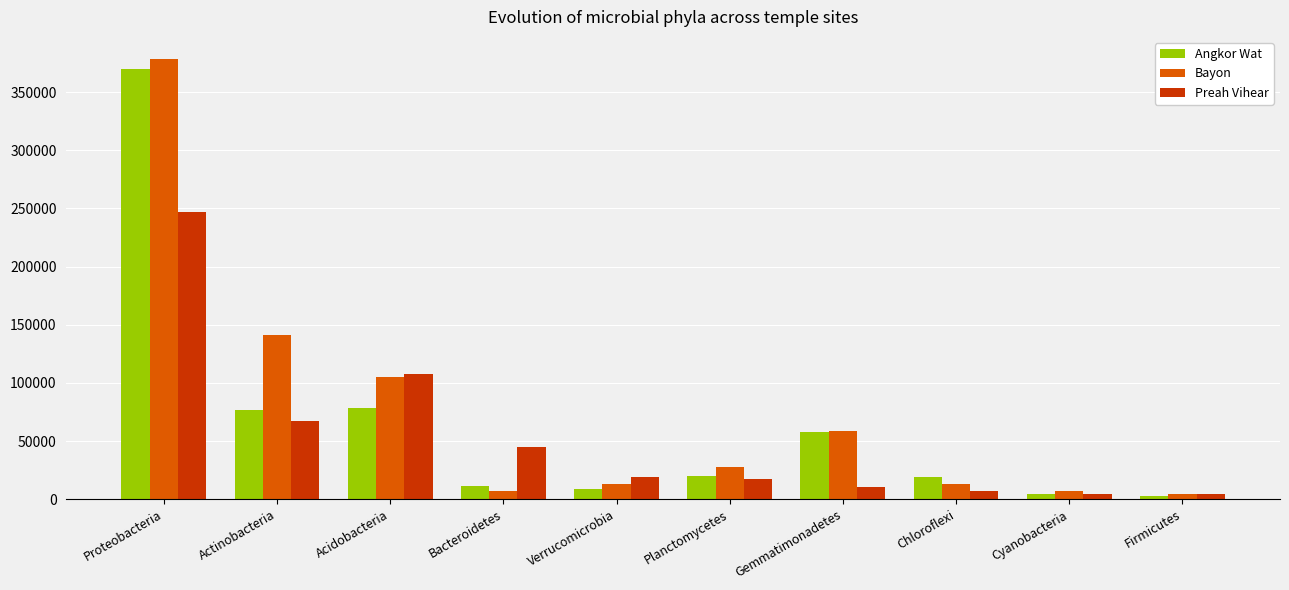

At which label is Angkor Wat closest to 186344?

Acidobacteria